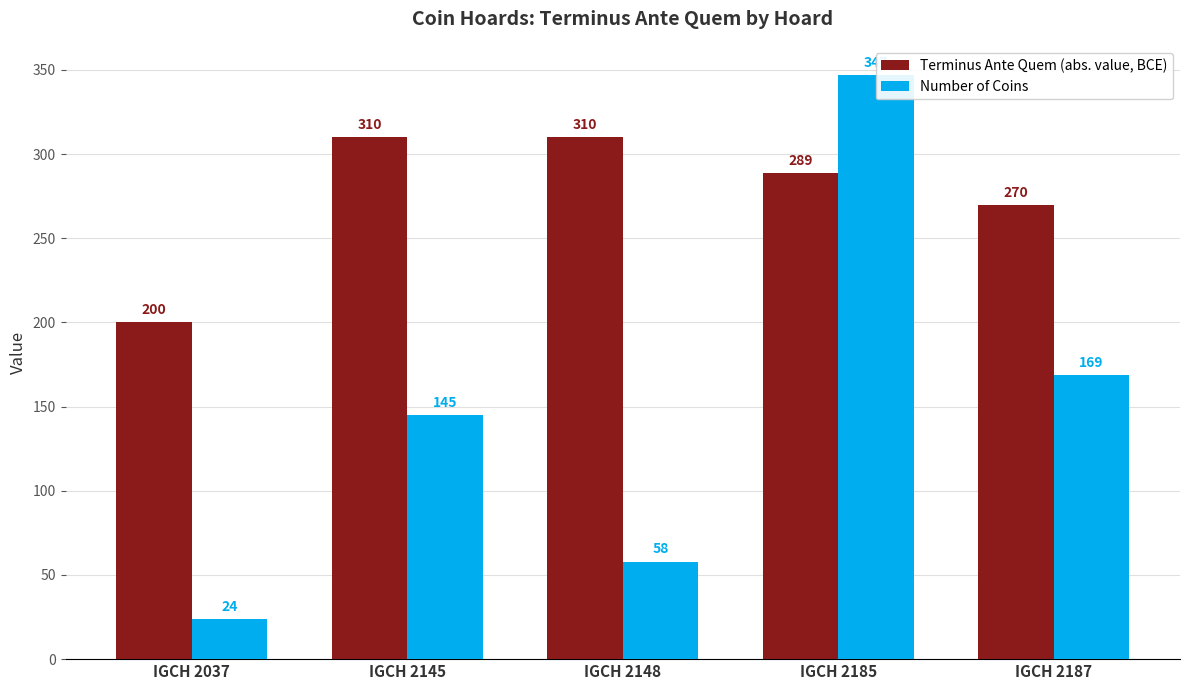

The value of Number of Coins at IGCH 2185 is 347. True or false?

True